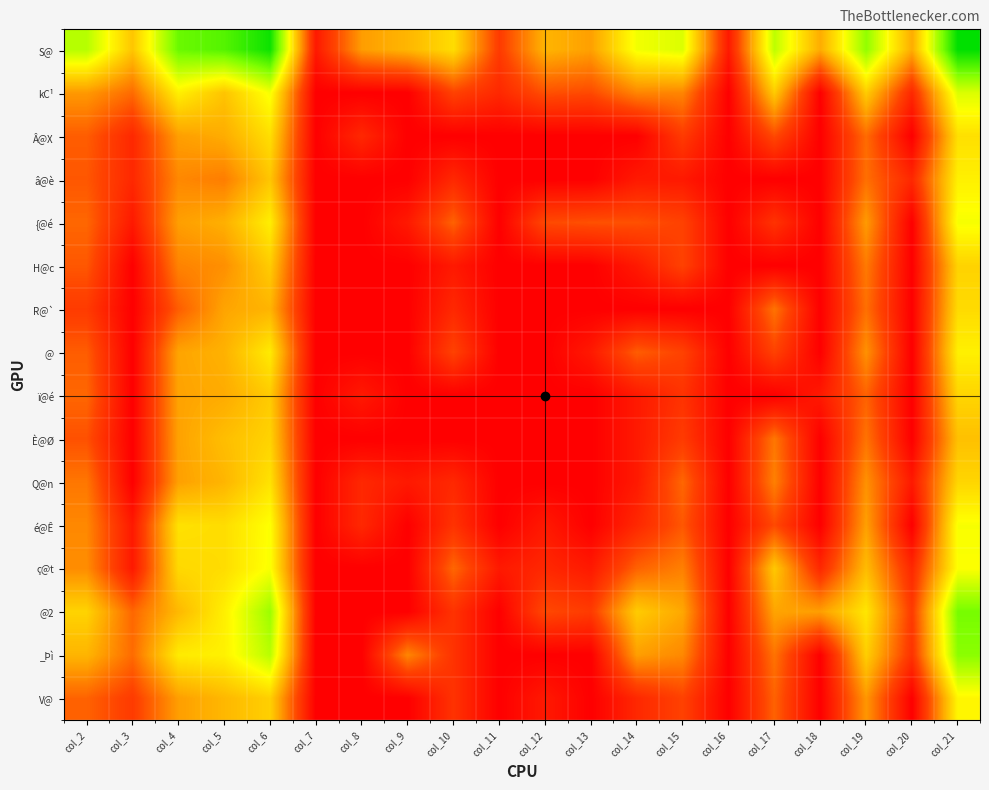

Between col_2 and col_8, which series saw the biggest shift?

@2